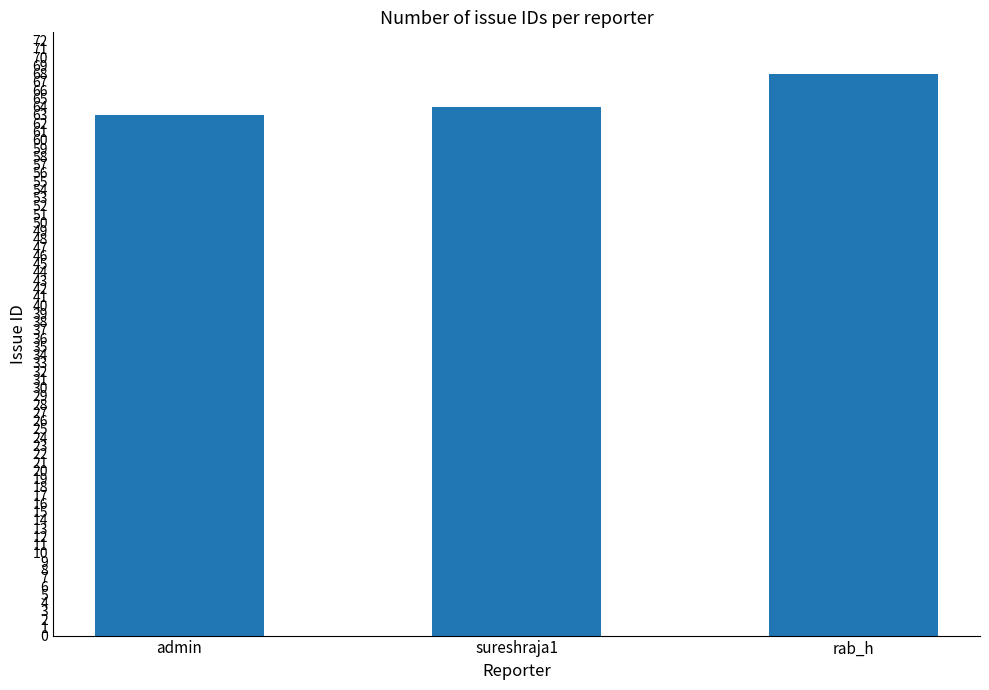

Between admin and rab_h, which is larger?

rab_h